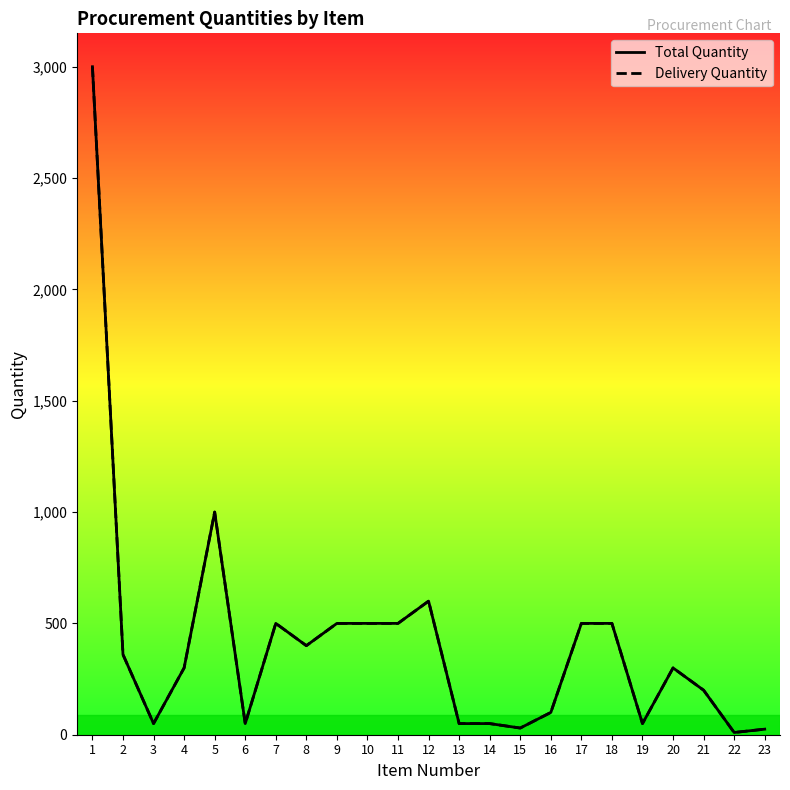

Which has a higher value, 10 or 1?

1